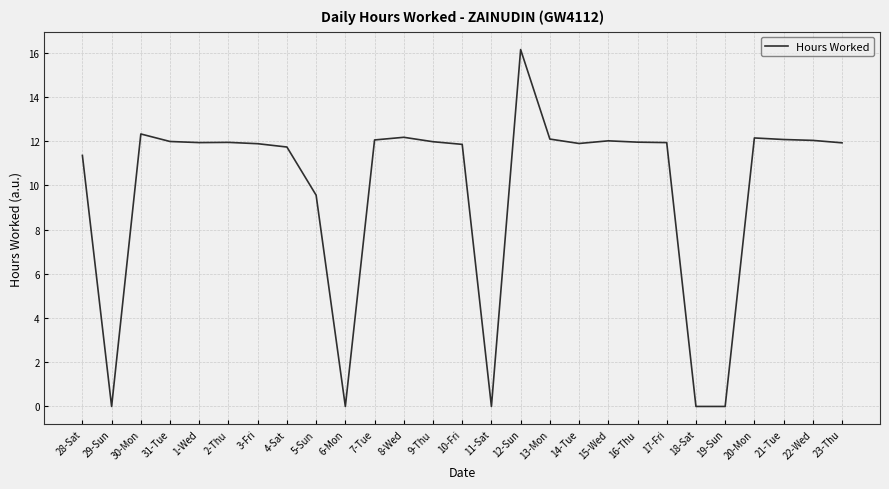

What is the approximate value at 3-Fri?

11.9